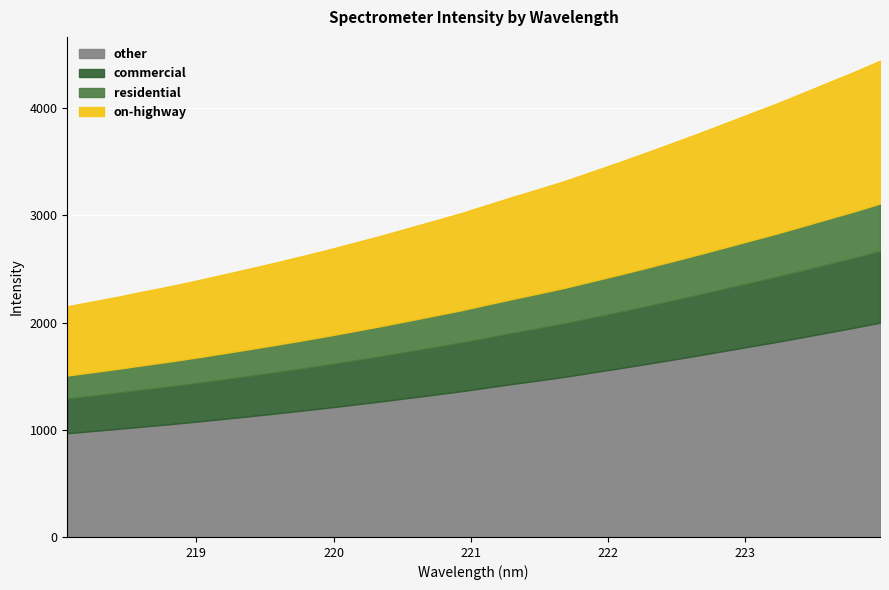

Reading right to left, what are all the values shown in this chart?

223.9802=4441.9	223.7895=4336.4	223.5987=4236.9	223.408=4136.4	223.2172=4037.4	223.0264=3944.6	222.8355=3850.8	222.6447=3758.0	222.4538=3667.6	222.263=3578.5	222.0721=3491.8	221.8812=3407.6	221.6902=3323.1	221.4993=3247.0	221.3083=3173.6	221.1174=3096.8	220.9264=3019.7	220.7354=2950.0	220.5444=2881.1	220.3533=2812.2	220.1623=2747.6	219.9712=2683.1	219.7801=2622.4	219.589=2562.9	219.3979=2506.0	219.2067=2450.2	219.0156=2395.1	218.8244=2342.6	218.6332=2294.3	218.442=2244.3	218.2508=2197.4	218.0596=2151.4